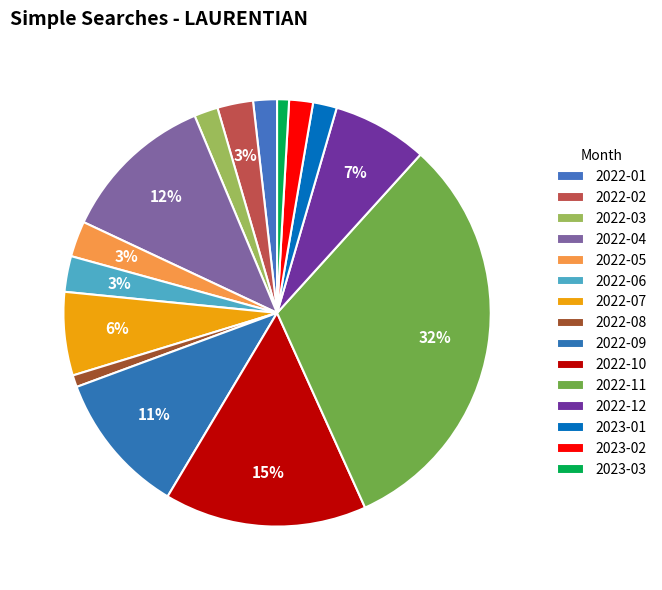

What percentage is the 2023-01 slice, to the nearest percent?

2%